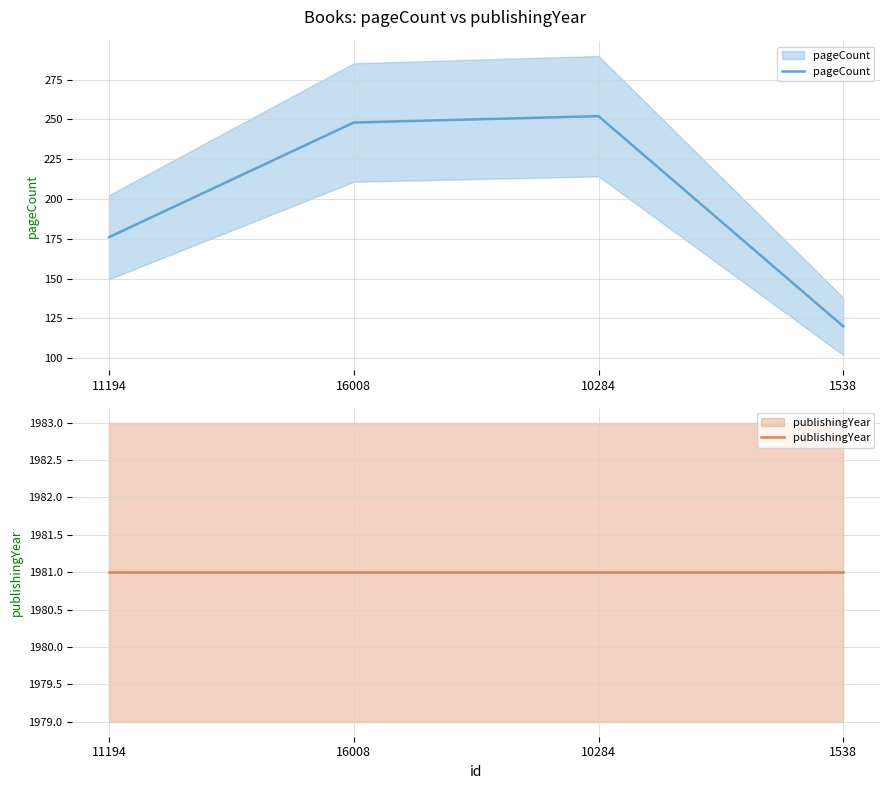

At how many categories does at least one series exceed 1666?

4